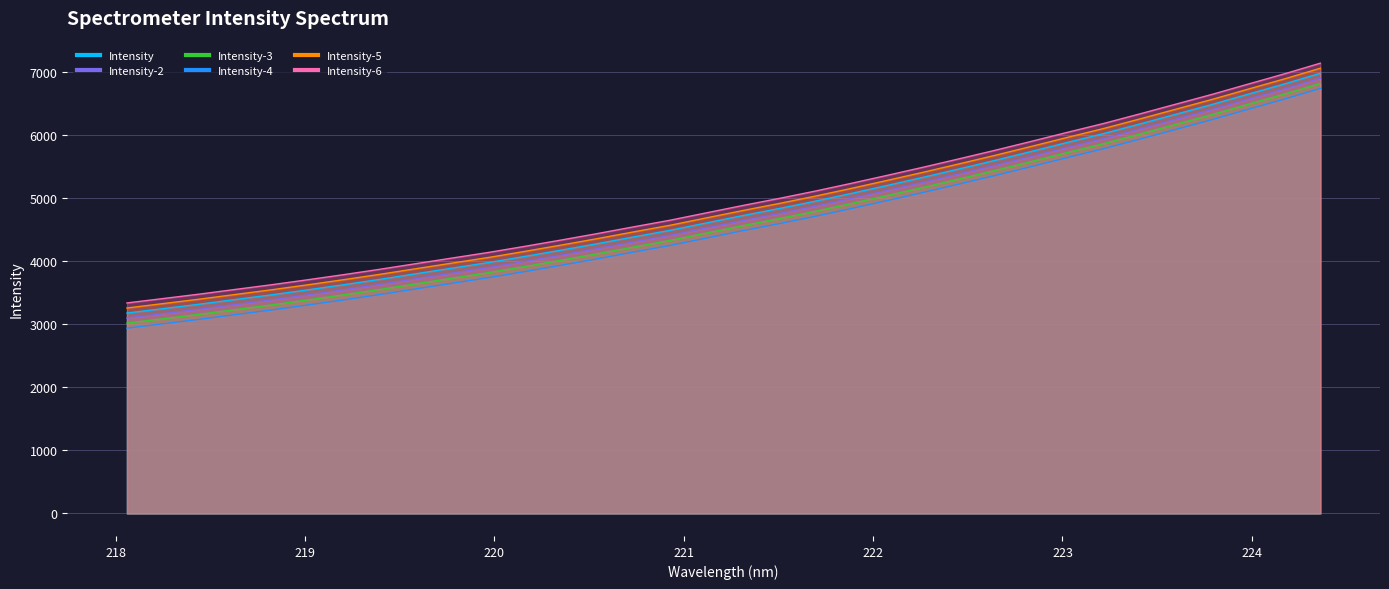

At which label is the value closest to 5081?

221.8812